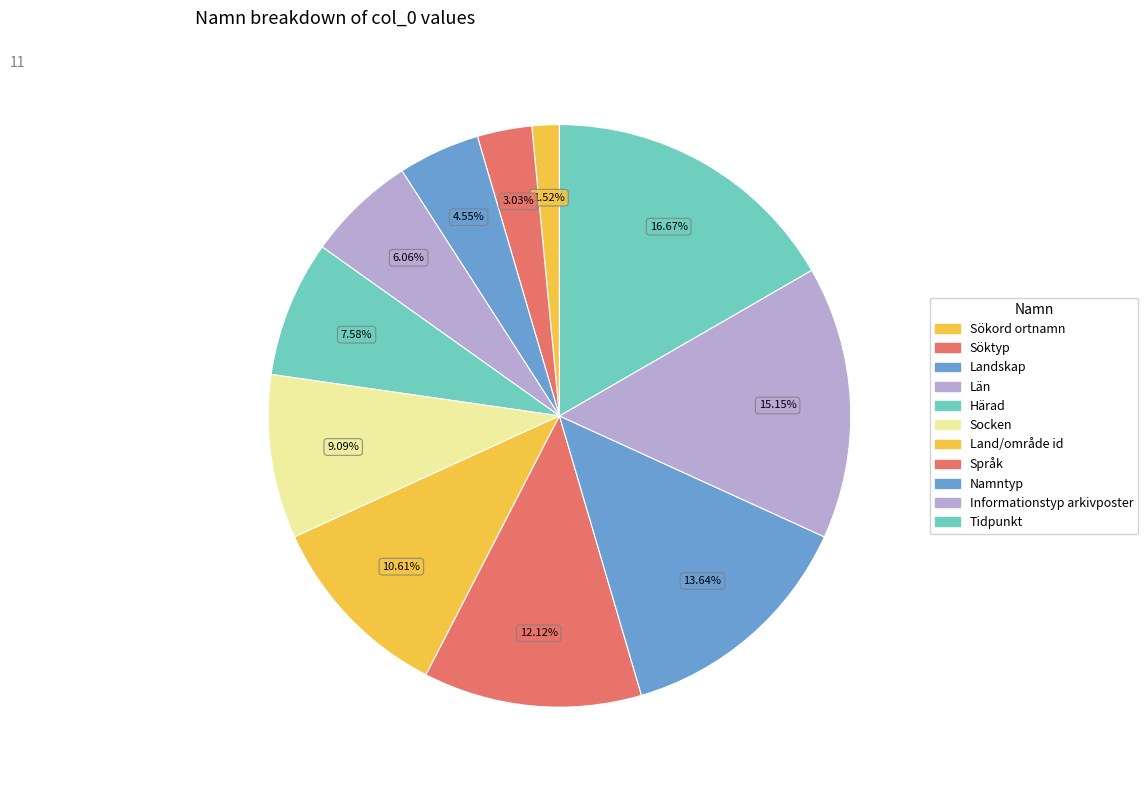

To the nearest percent, what is the difference between the largest and smallest slice percentages?

15%